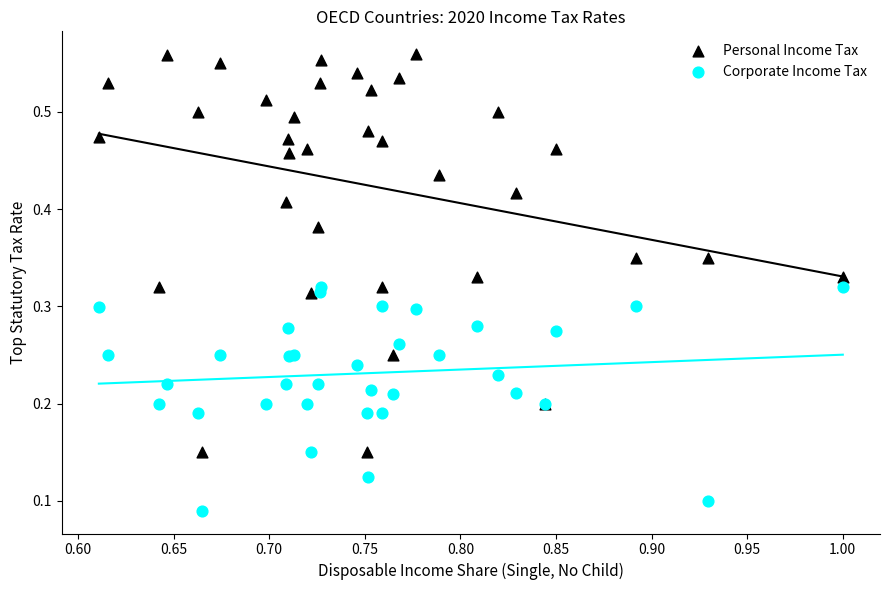

Which series has the largest Y range (max minus min)?

Personal Income Tax